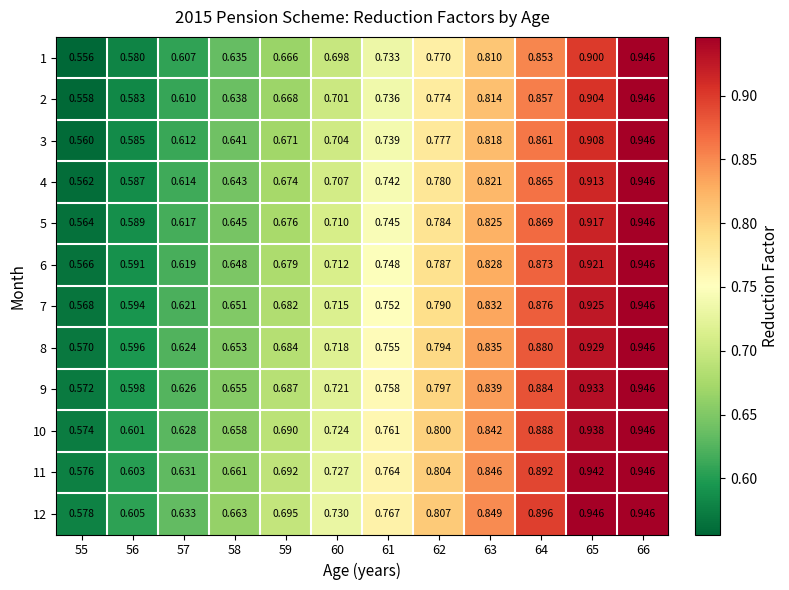

Is the value of 2 at 66 greater than the value of 9 at 56?

Yes